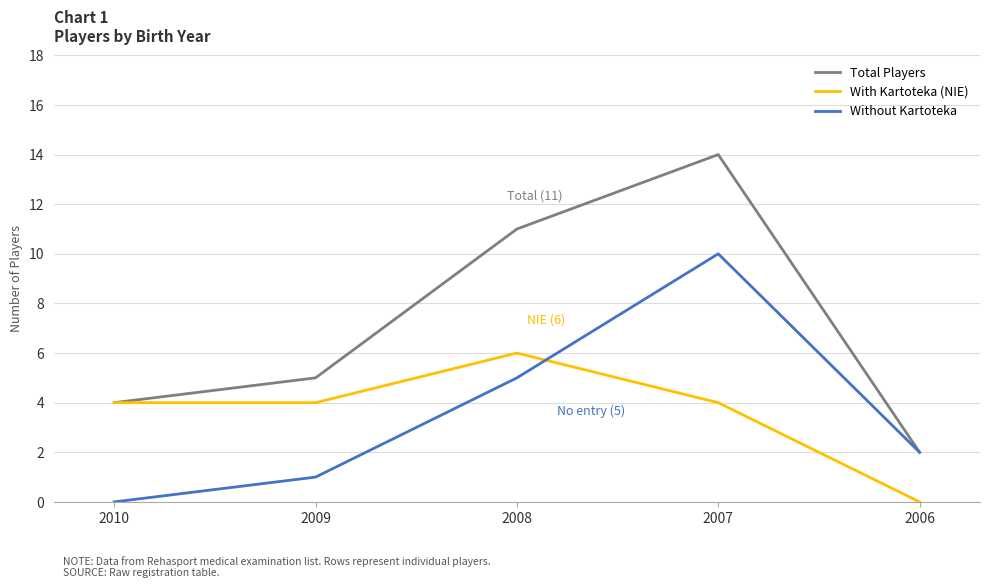

How many interior local peaks does the With Kartoteka (NIE) series have?

1